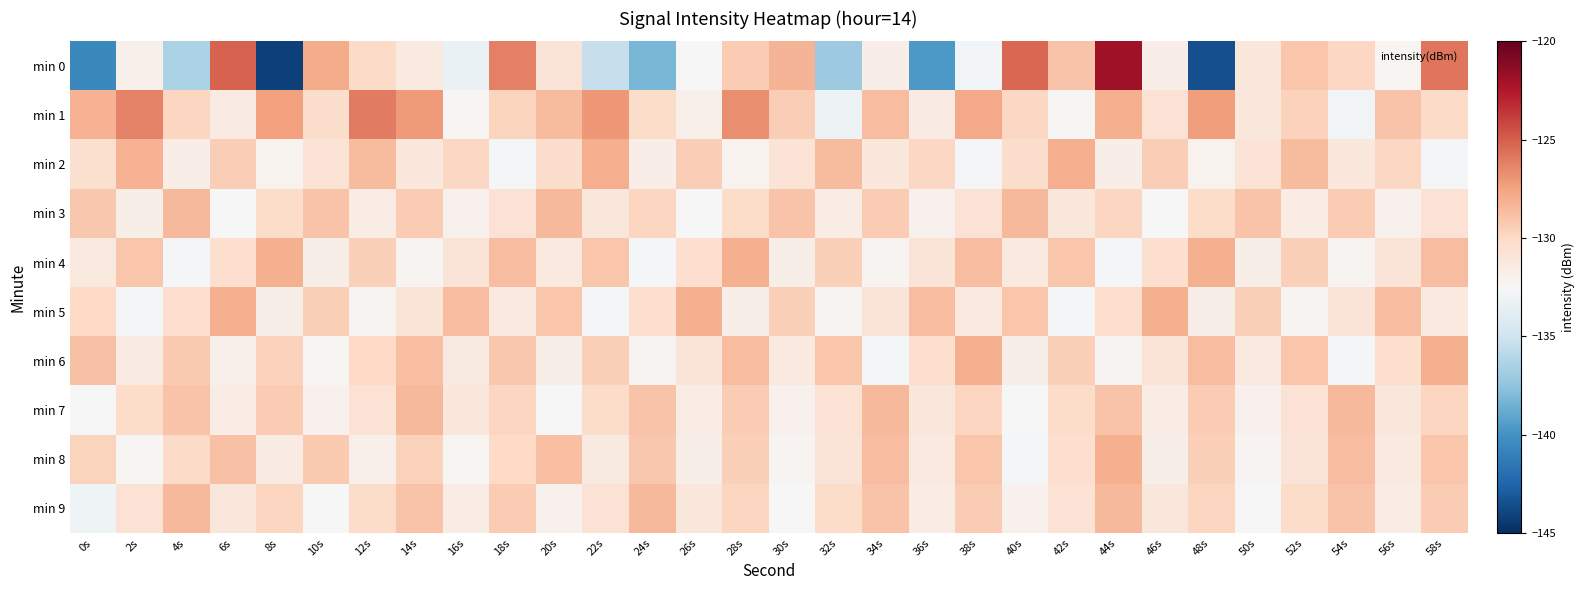

What is the difference between the highest and lowest values at 22s?

8.3